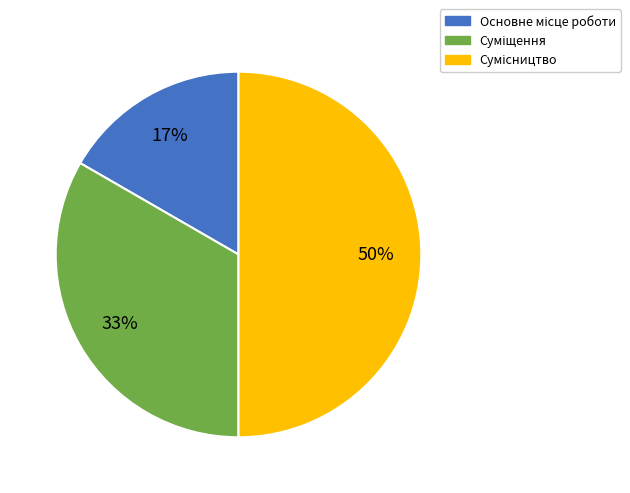

To the nearest percent, what is the difference between the largest and smallest slice percentages?

33%